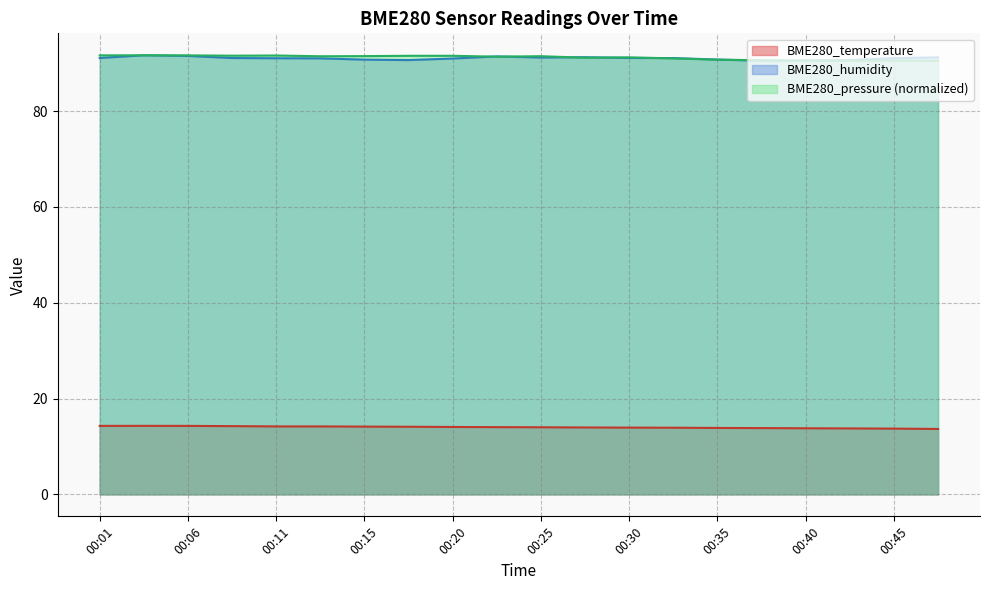

At which label is BME280_humidity closest to 91?

00:20